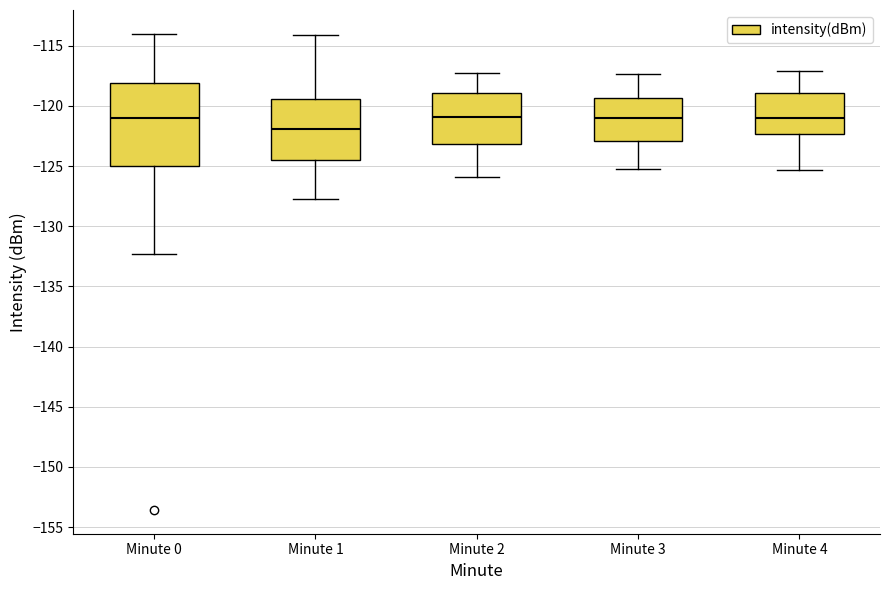

Comparing the boxes themselves (not the whiskers), which one is the tallest?

Minute 0